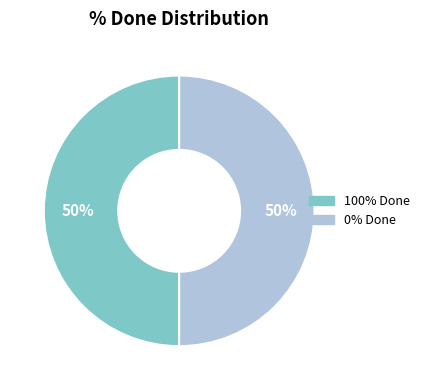

To the nearest percent, what is the average slice percentage?

50%